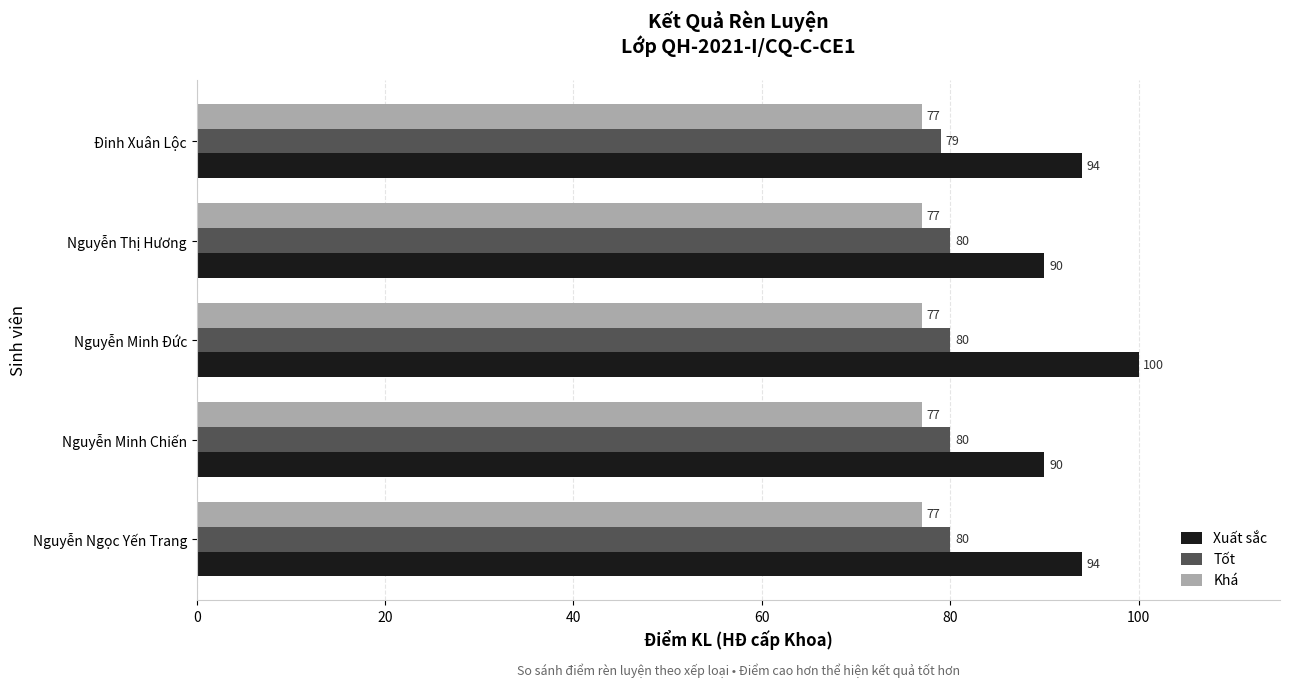

What is the sum of all Tốt values?

399